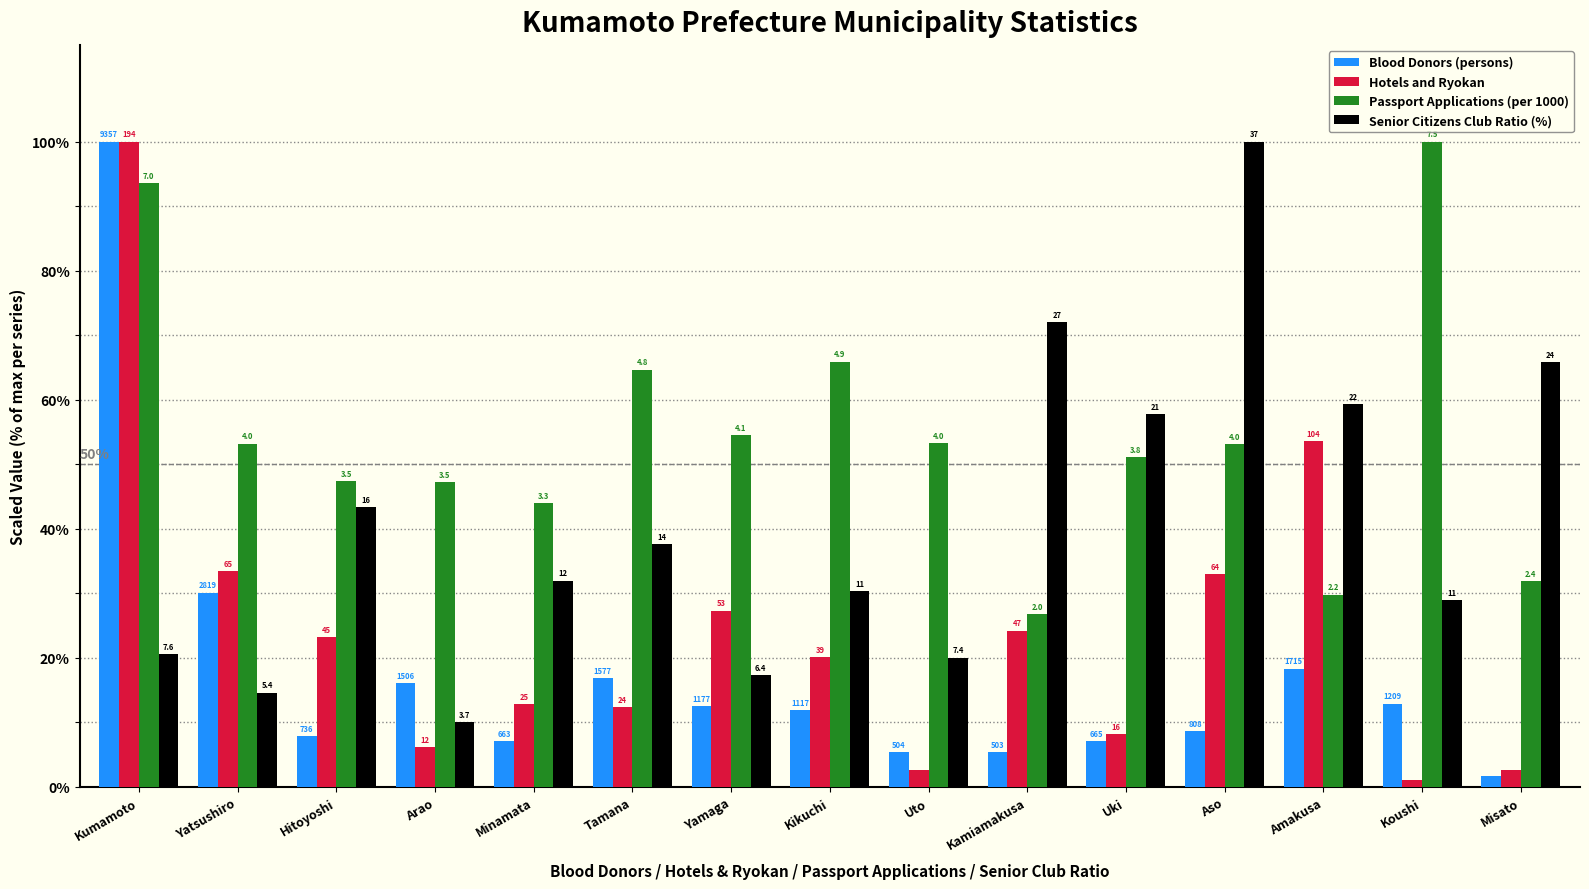

What are all the series names shown in the legend?

Blood Donors (persons), Hotels and Ryokan, Passport Applications (per 1000), Senior Citizens Club Ratio (%)